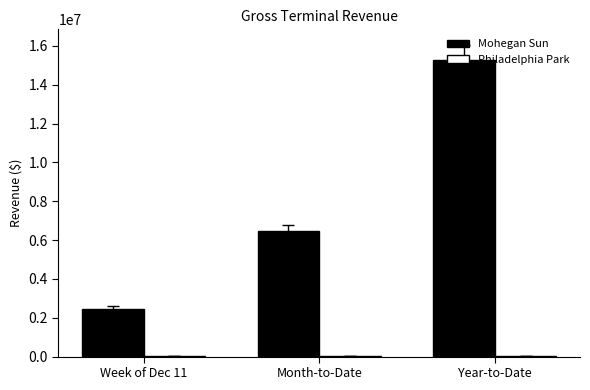

What is the sum of all Mohegan Sun values?

24189453.8